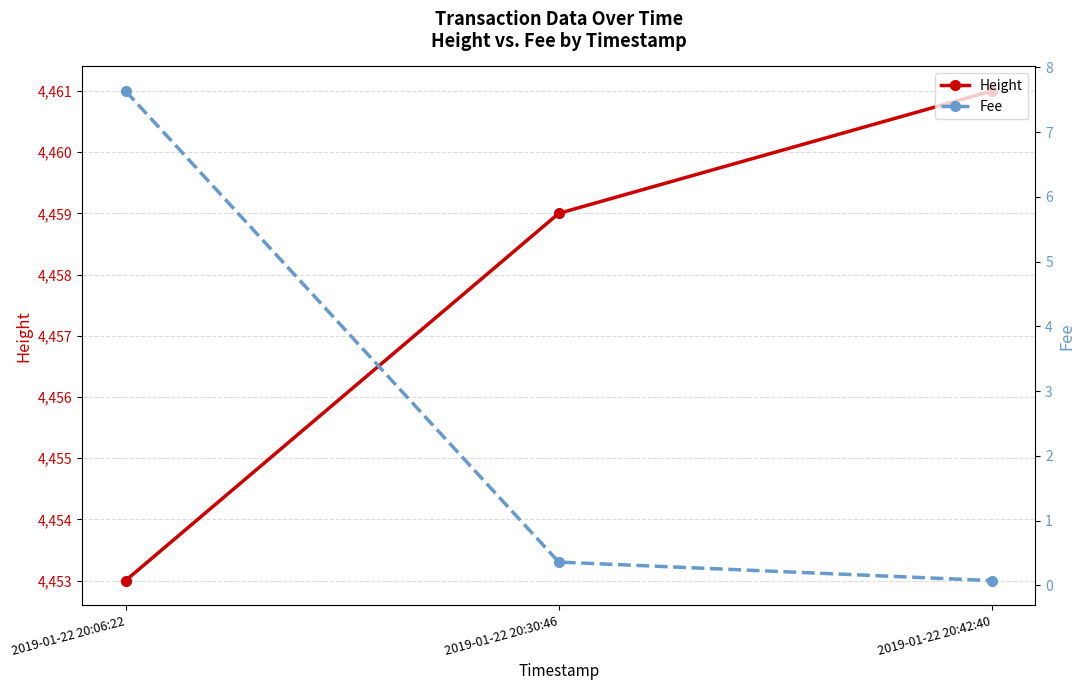

Rank the series by their maximum value, from highest to lowest.

Height, Fee